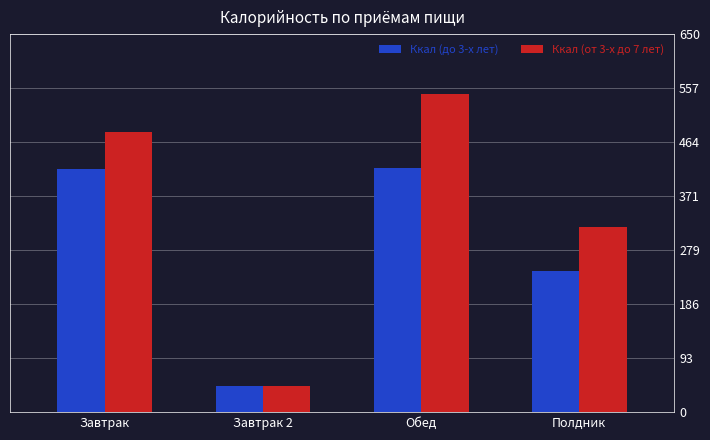

Is it true that Ккал (от 3-х до 7 лет) equals 968.3 at Обед?

False